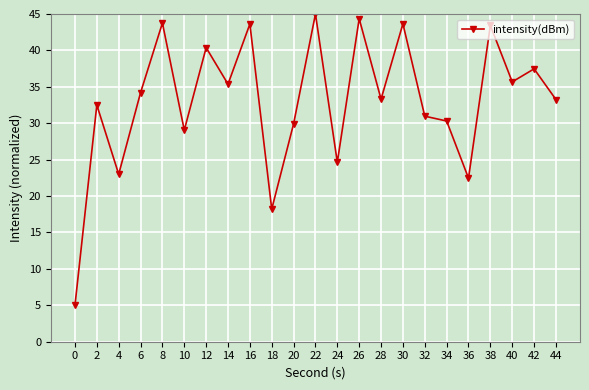

At which category does the data reach its first local peak?

2